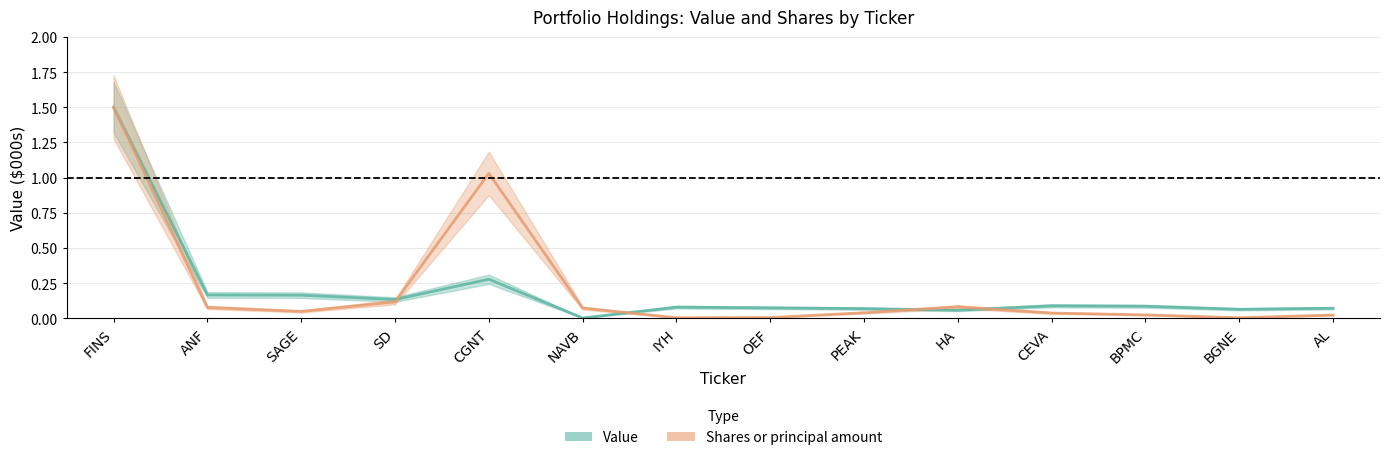

What is the label of the 9th point from the right?

NAVB